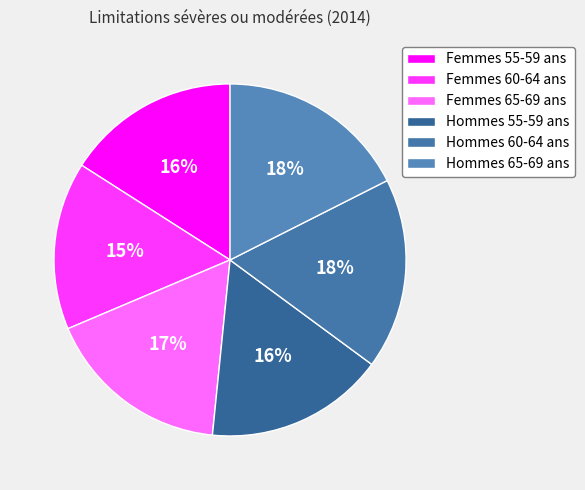

The Femmes 60-64 ans slice represents 26% of the pie. True or false?

False